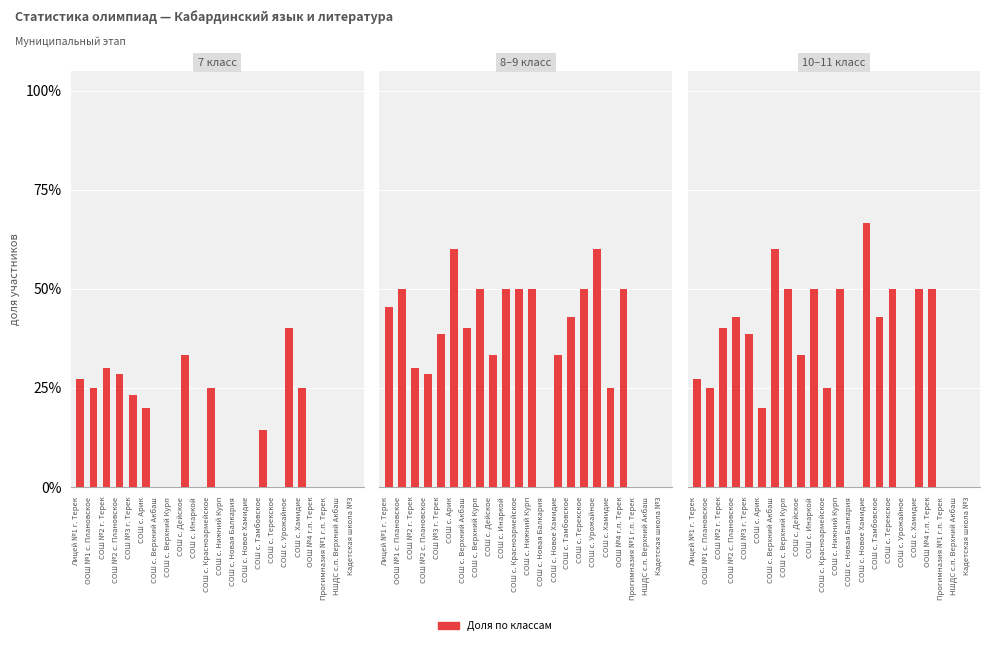

Which series changed the most between СОШ №2 с. Плановское and Прогимназия №1 г.п. Терек?

10–11 класс